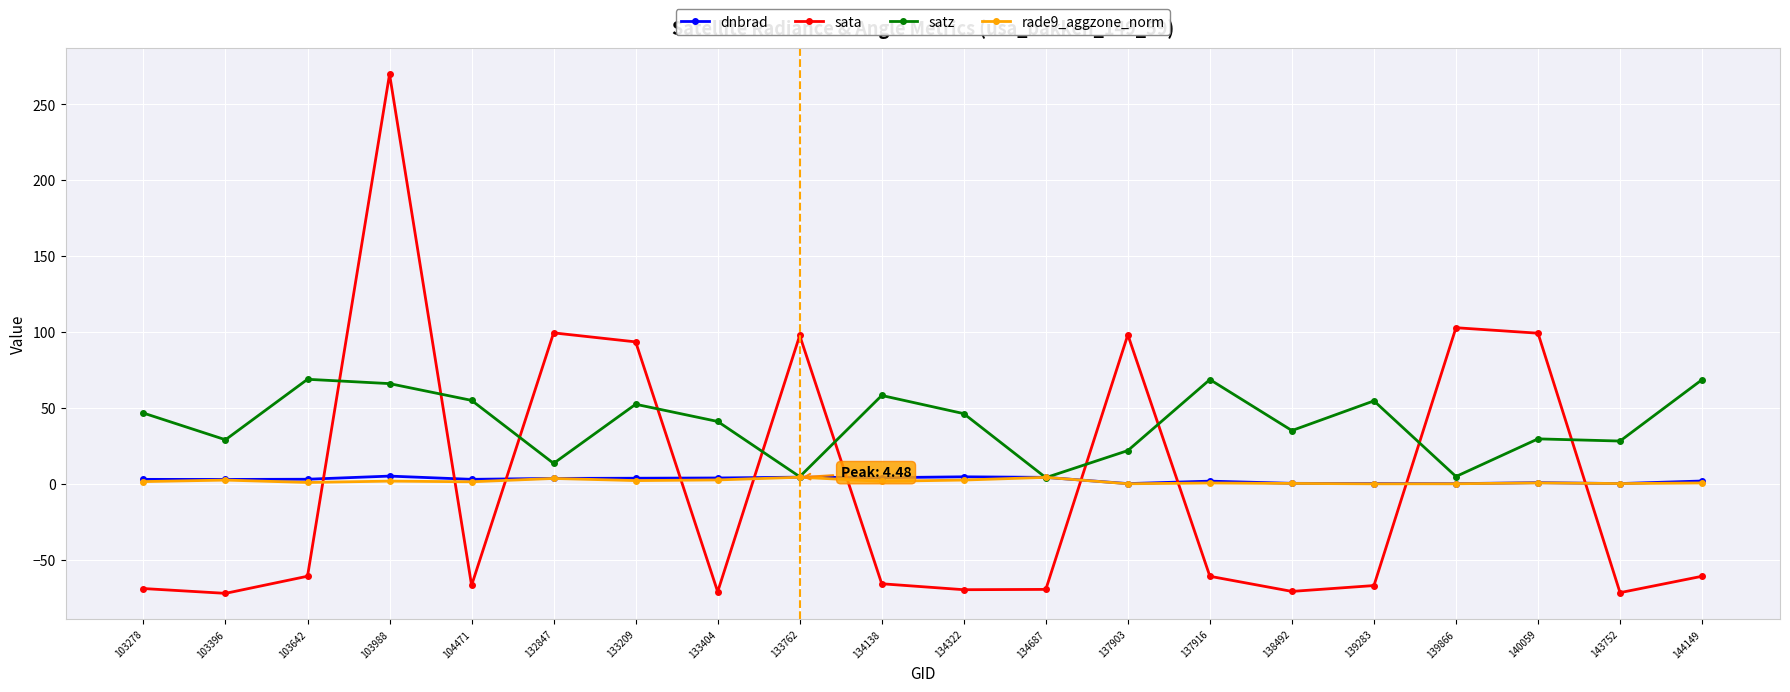

What is the maximum value shown in the chart?

269.9